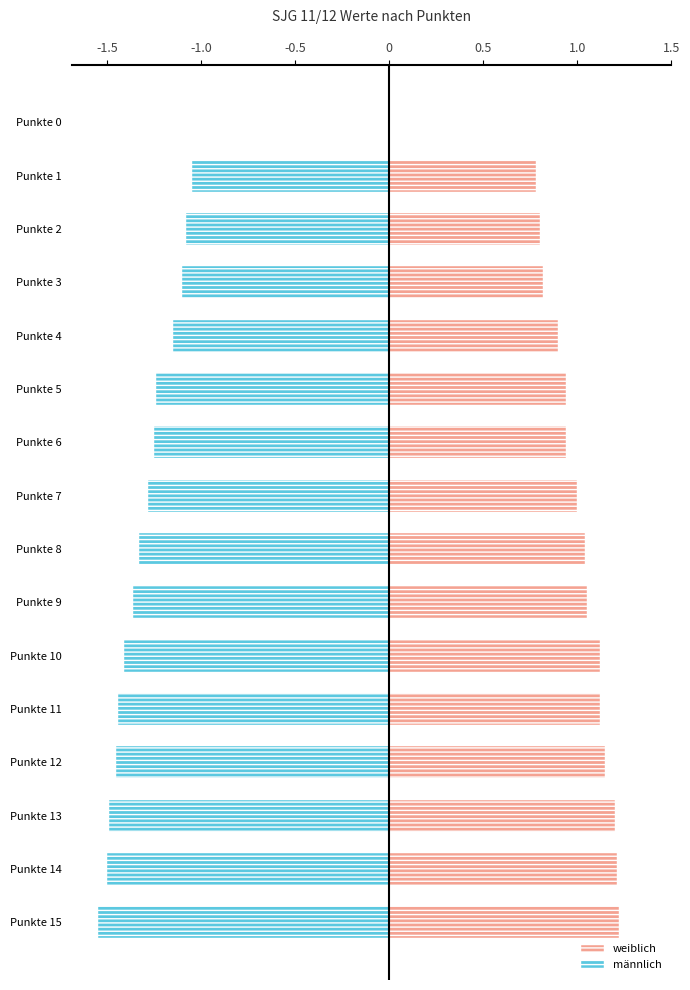

What is the spread (max minus min) of values at Punkte 7?

2.3